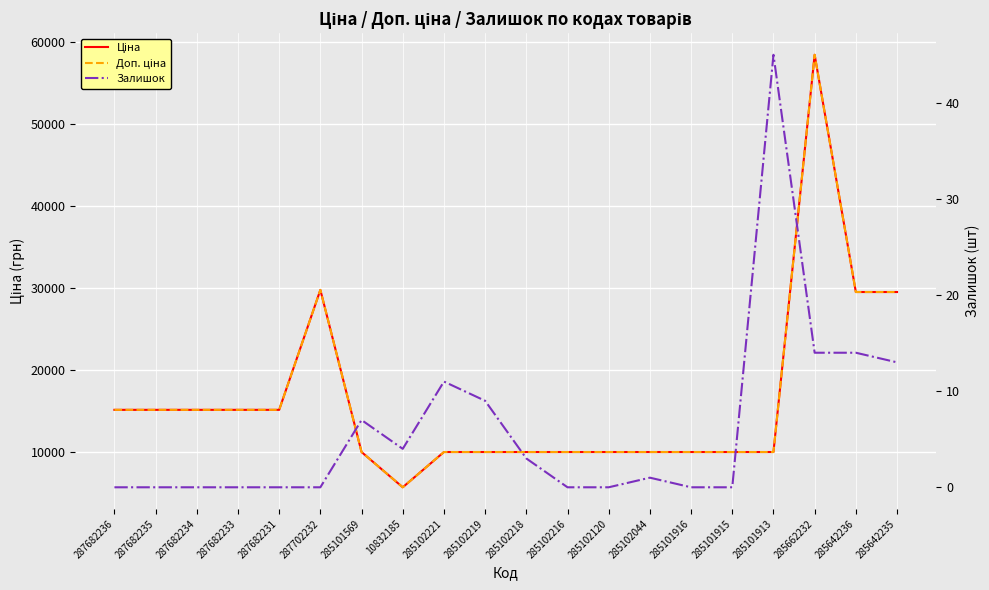

Which series has the widest spread of values?

Ціна